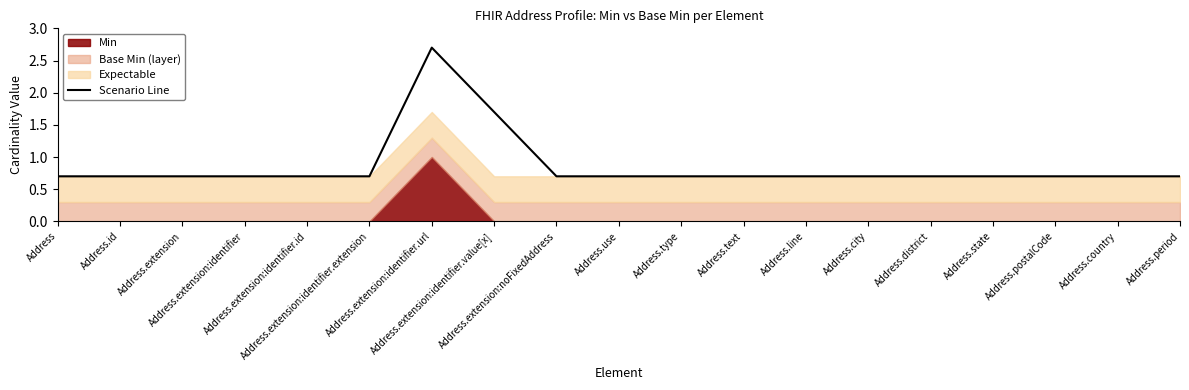

Which category has the highest value across all series?

Address.extension:identifier.url